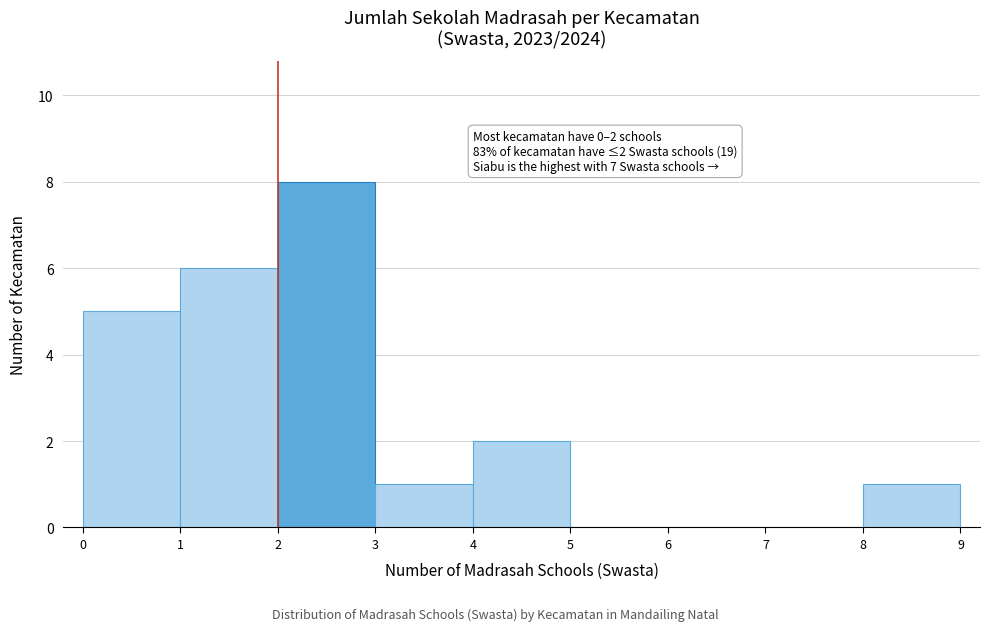

Which range on the x-axis has the tallest bar?

2 to 3